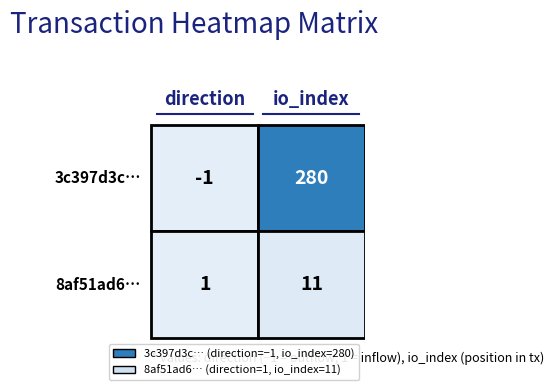

Count the number of data series in this chart.

2